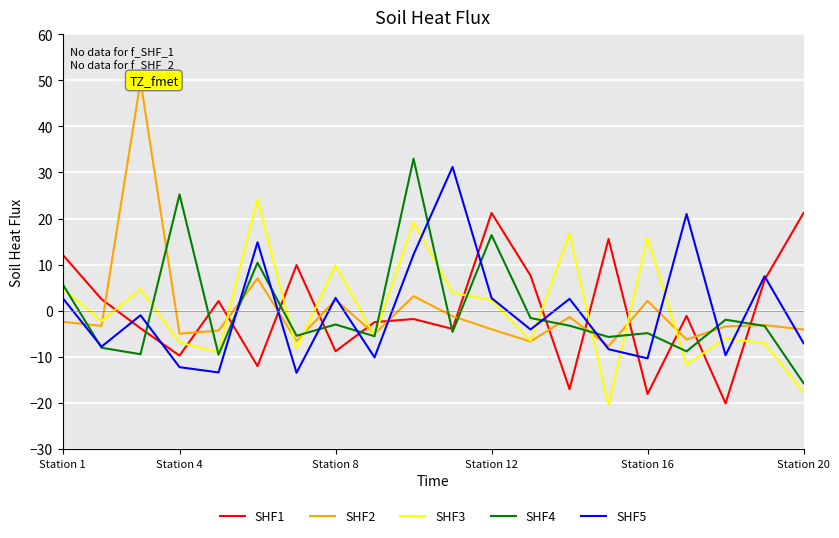

What is the lowest value of the SHF1 series?

-20.1